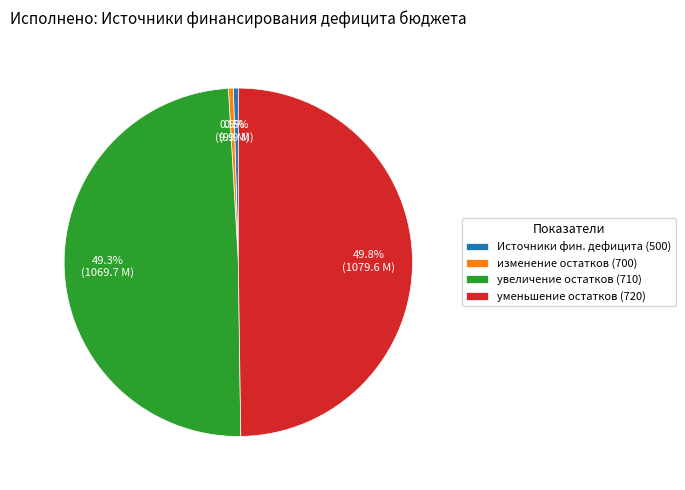

What is the ratio of the value at уменьшение остатков (720) to the value at Источники фин. дефицита (500)?

109.4